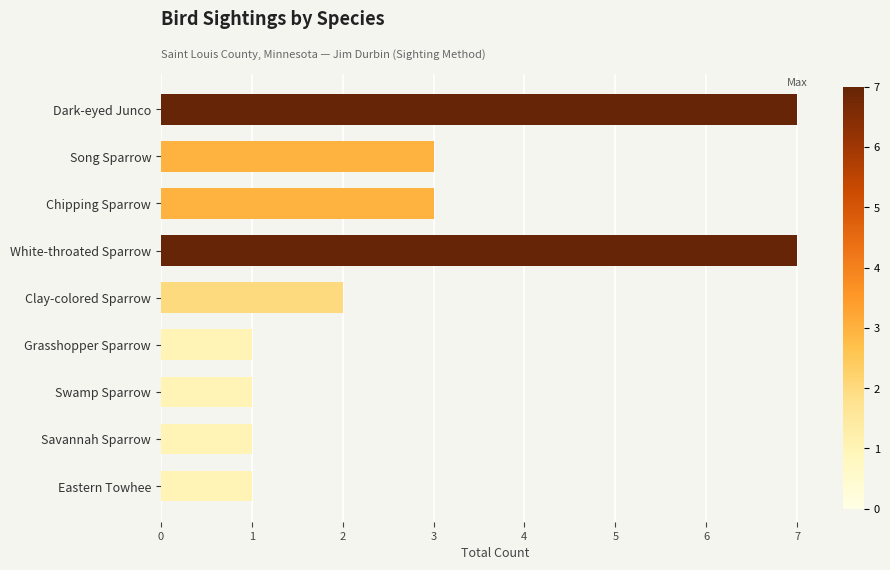

What is the sum of all values?

26